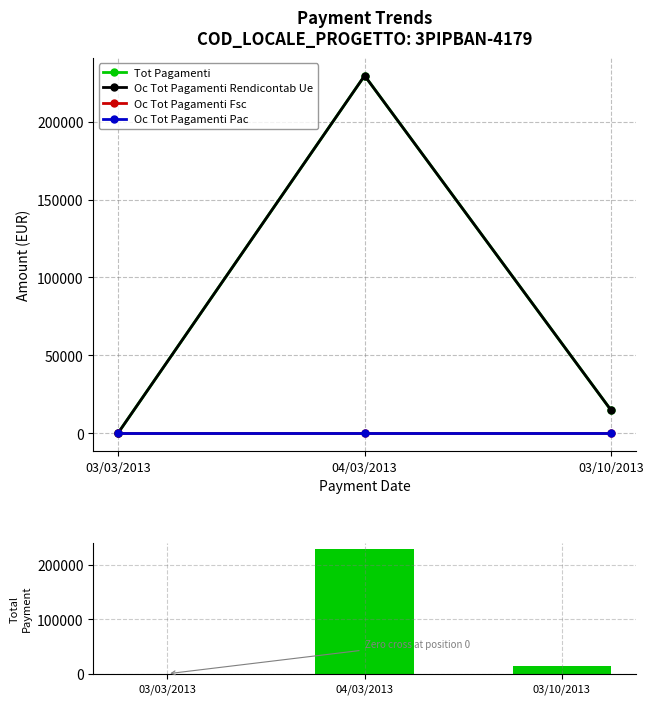

What position from the left is 04/03/2013?

2